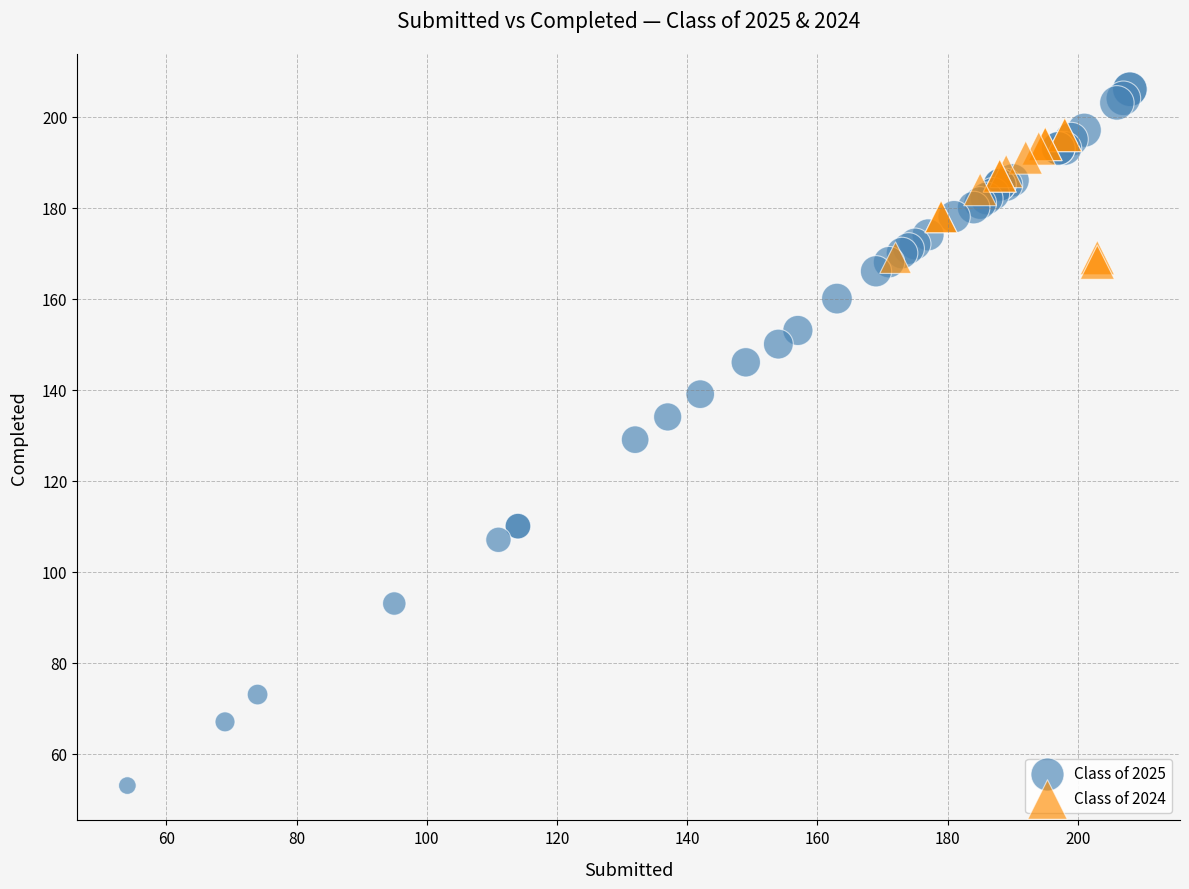

What are all the series names shown in the legend?

Class of 2025, Class of 2024